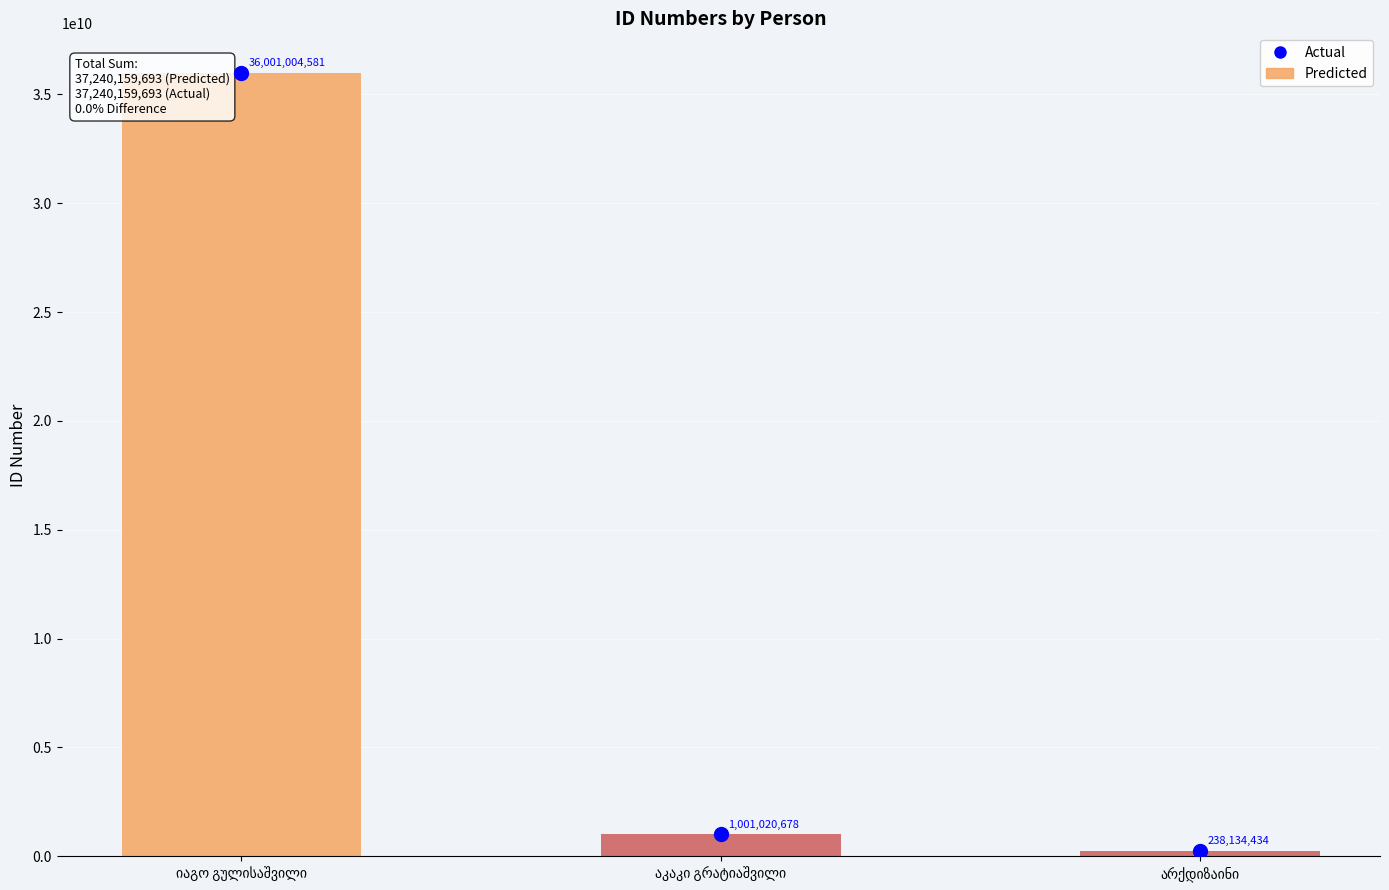

What is the total value across all series at იაგო გულისაშვილი?

72002009162